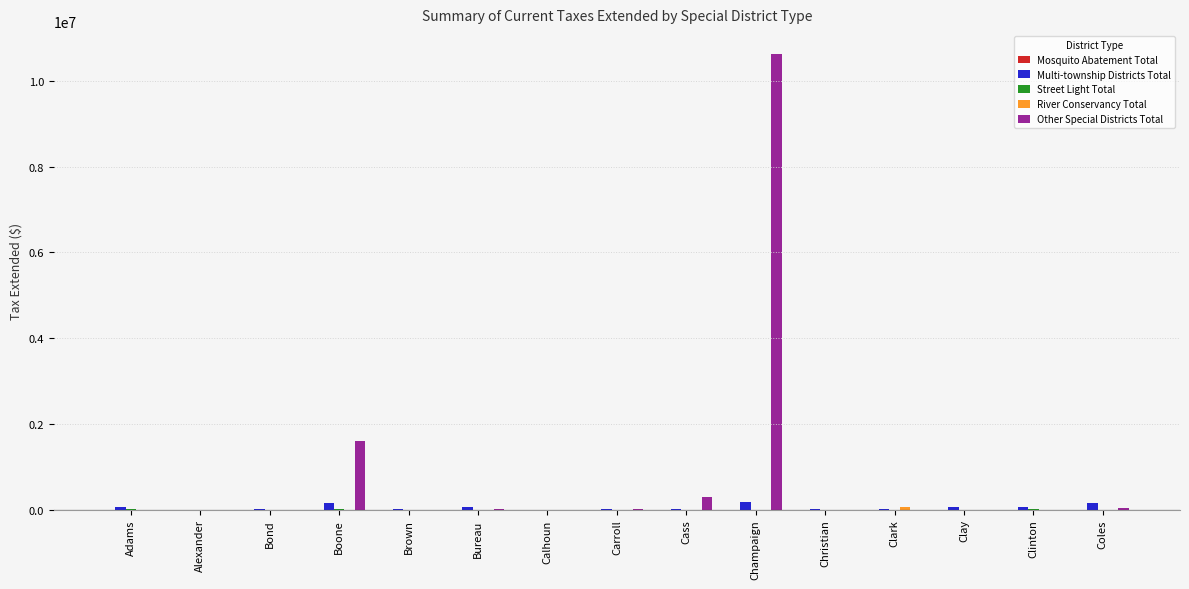

Which series changed the most between Bond and Champaign?

Other Special Districts Total